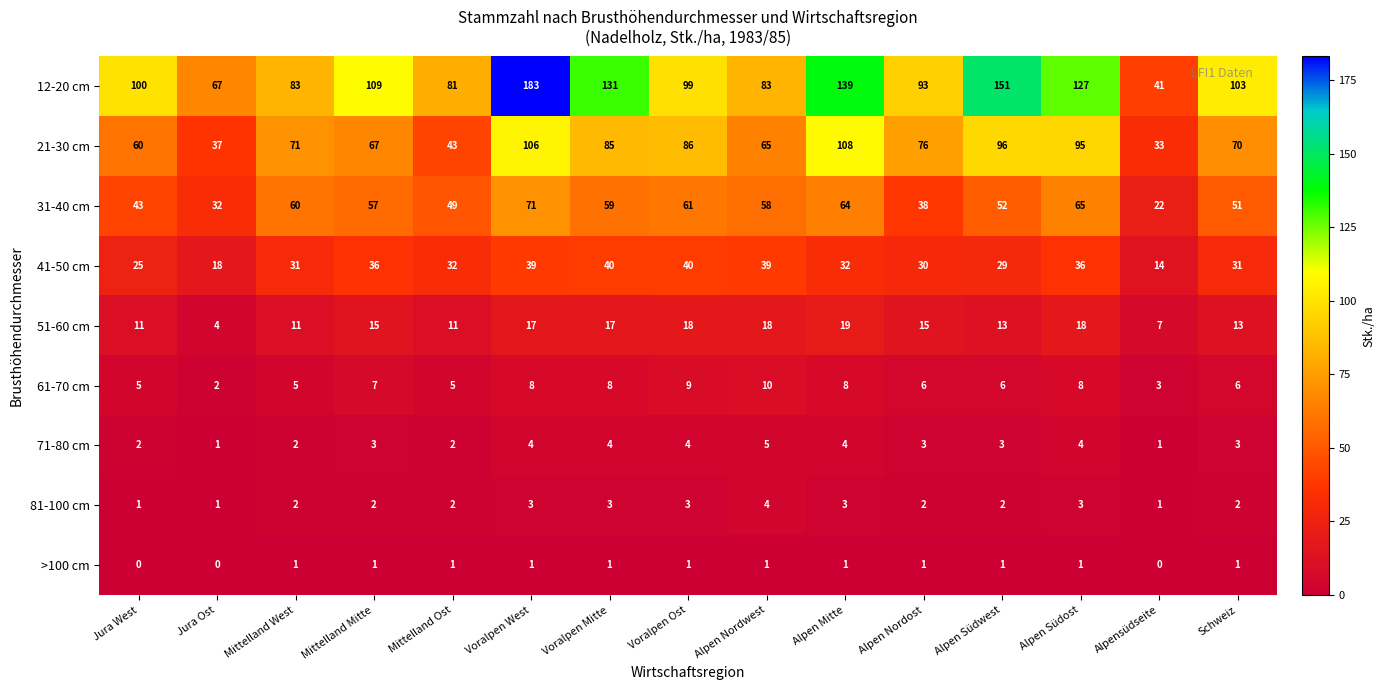

How many data points does each series have?

15